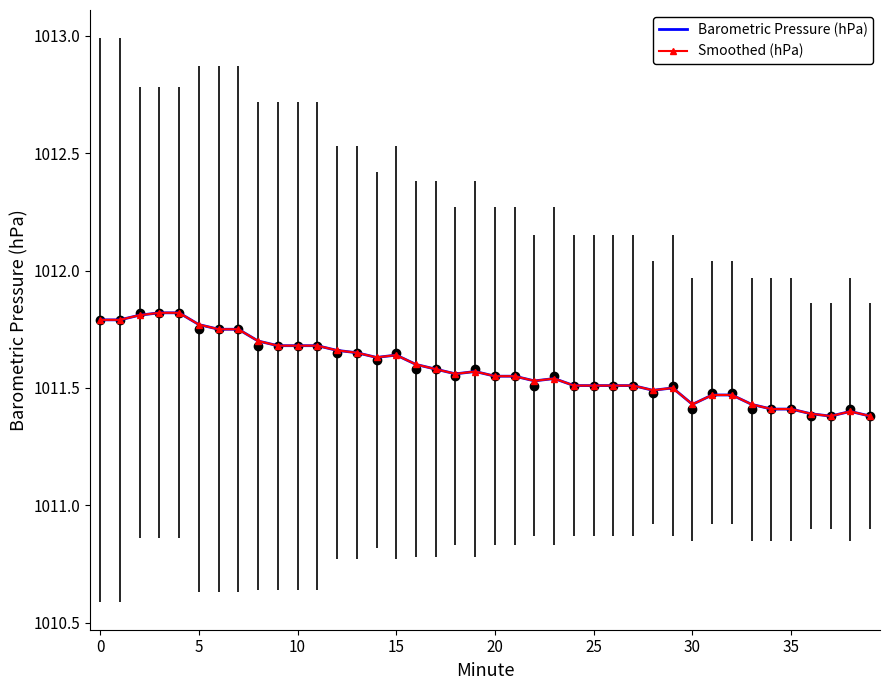

True or false: Smoothed (hPa) and Barometric Pressure (hPa) cross at least once.

False